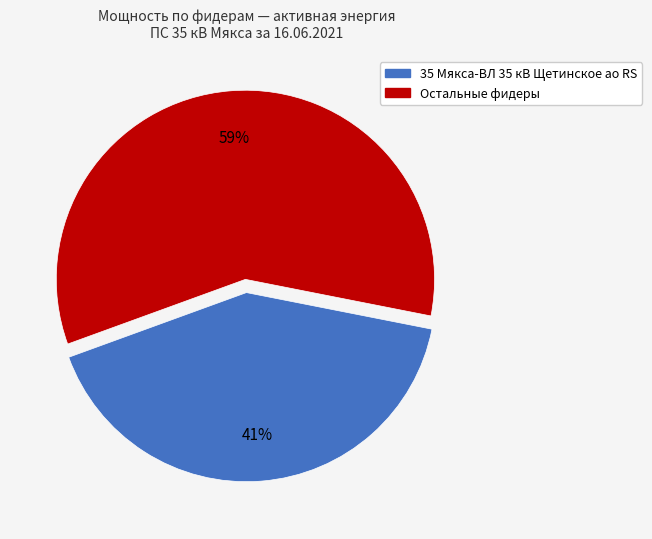

Is there any slice that represents more than half of the pie?

Yes